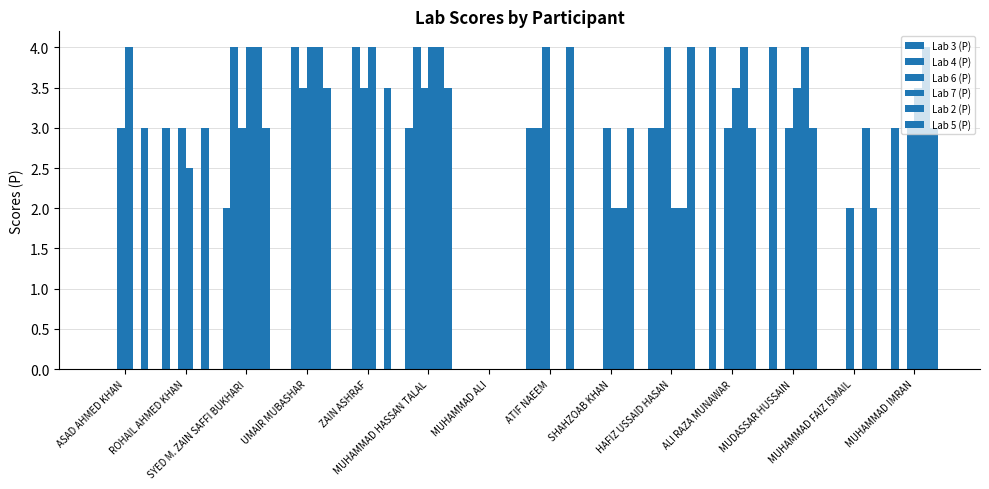

Which category has the lowest value across all series?

ASAD AHMED KHAN